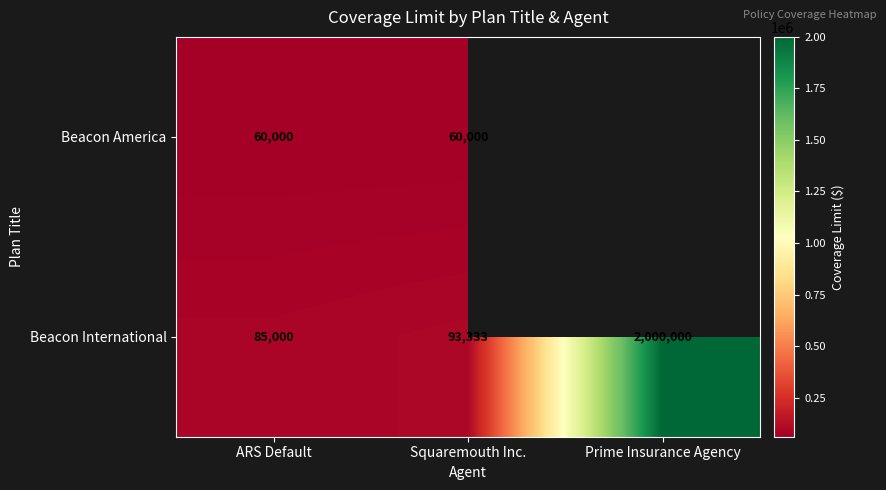

Which label corresponds to the largest value in the chart?

Prime Insurance Agency